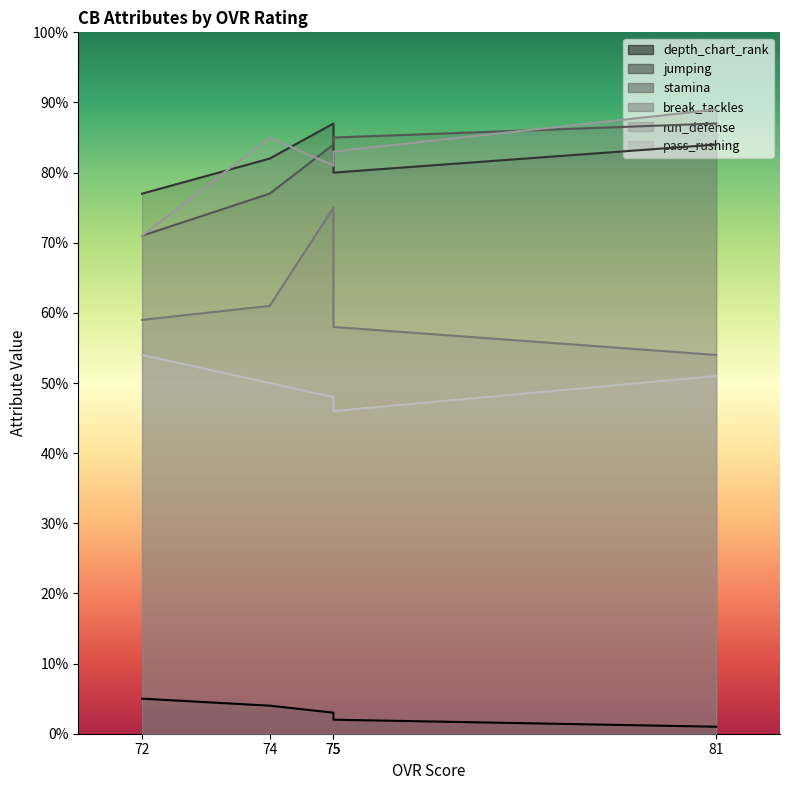

True or false: pass_rushing and jumping cross at least once.

False